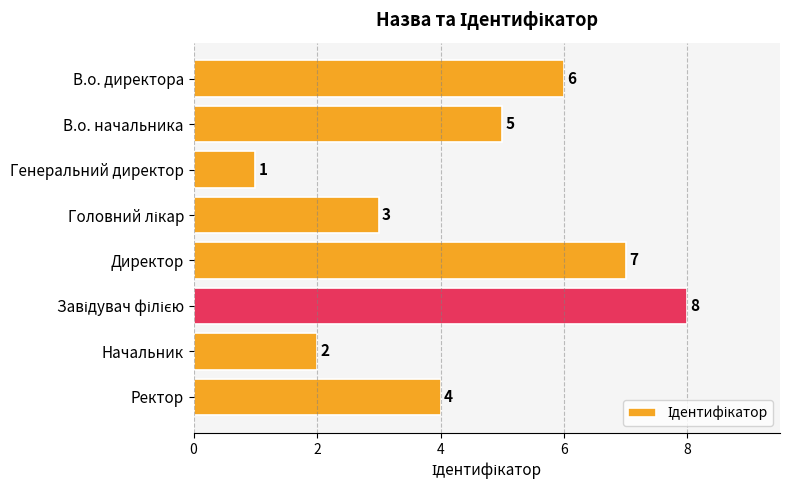

Are the bars horizontal?

Yes